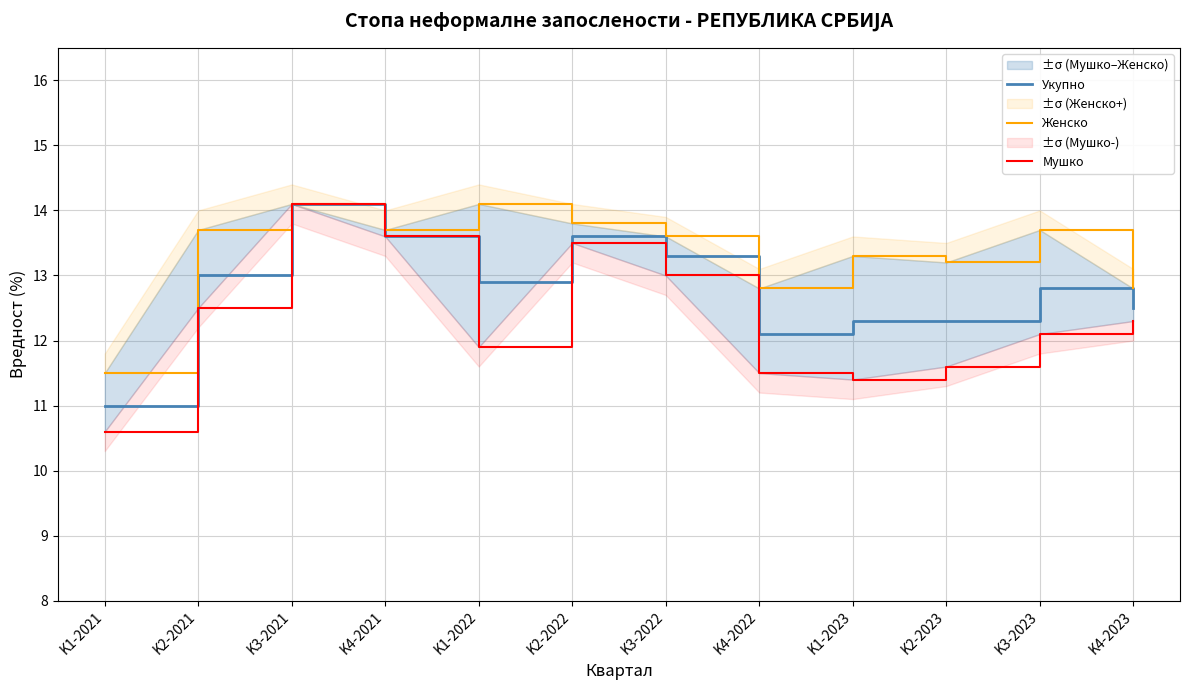

Between K2-2021 and K2-2022, which series saw the biggest shift?

Мушко